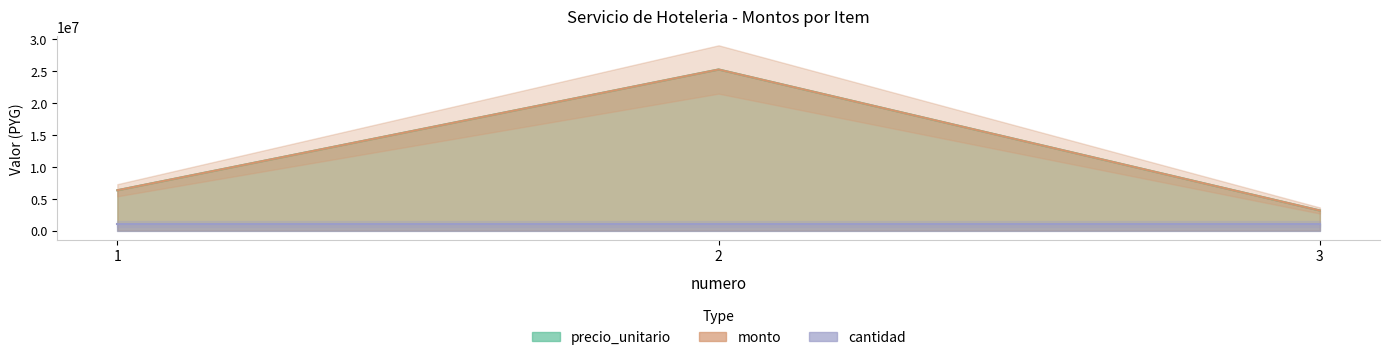

True or false: precio_unitario has a value of 25200000 at 2.

True